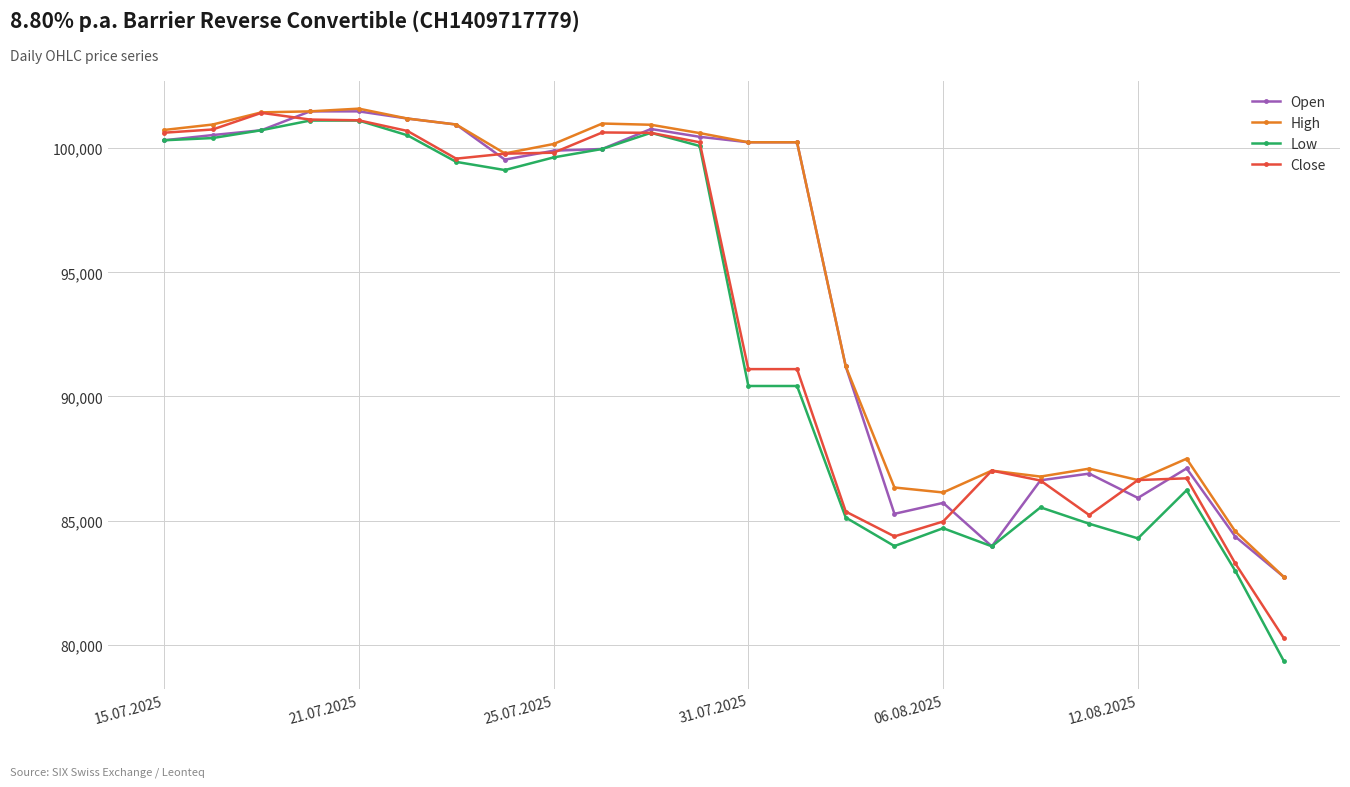

What is the maximum value for Low?

101115